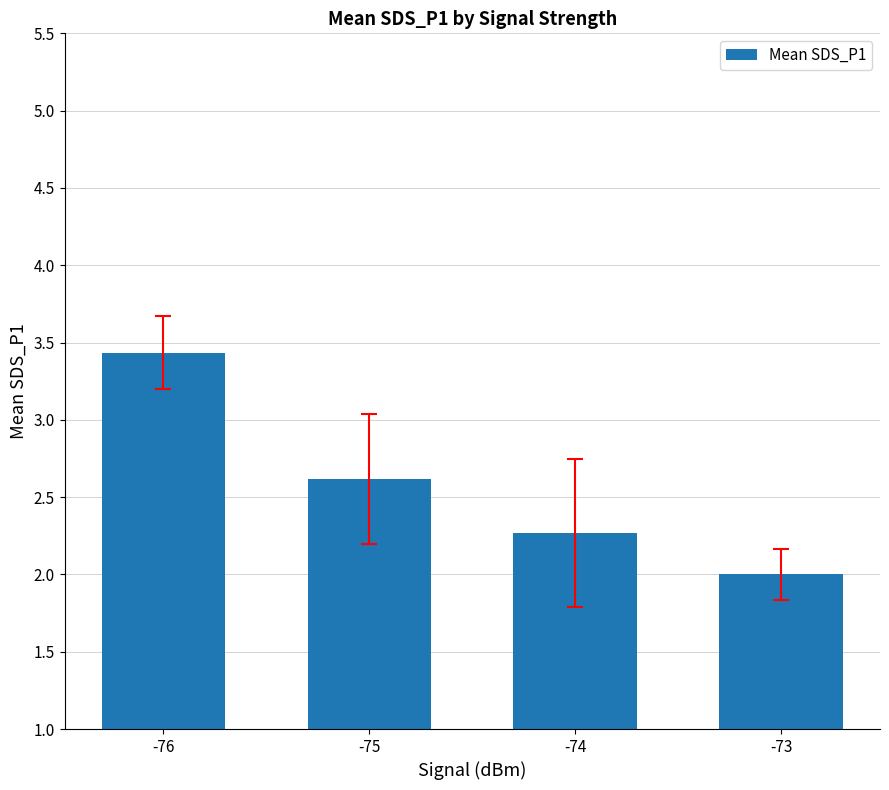

Rank the categories by value from lowest to highest.

-73, -74, -75, -76